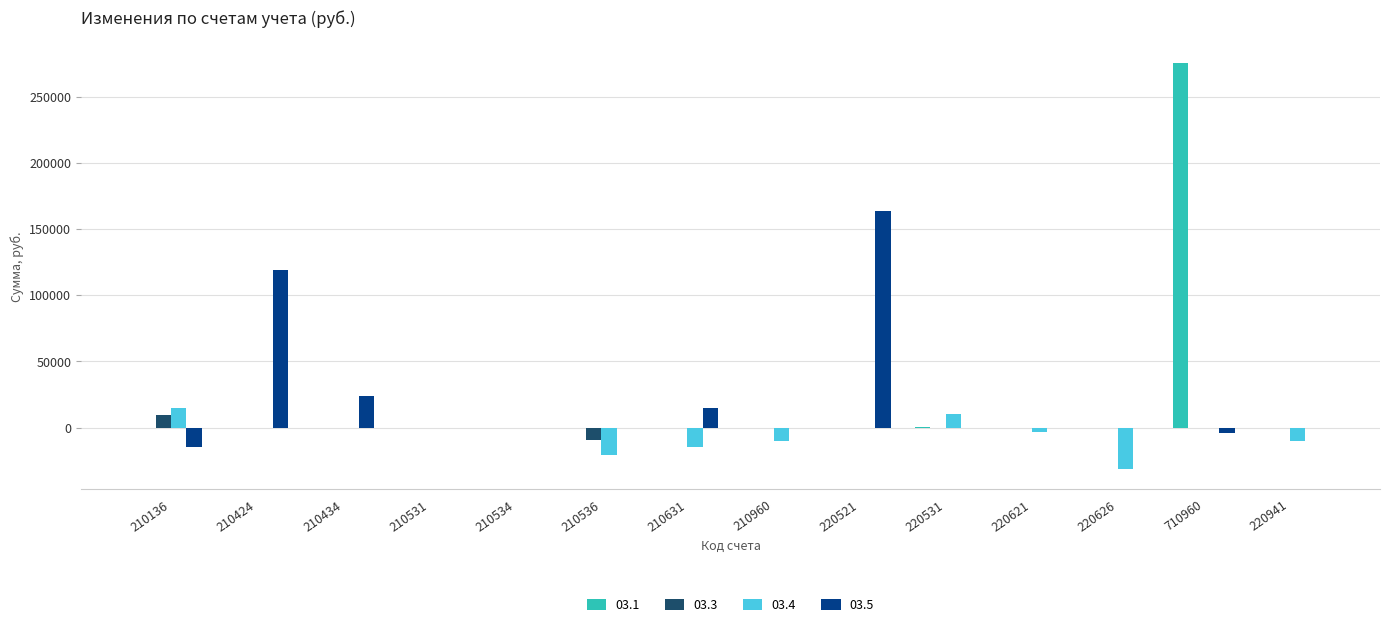

At which category is the sum across all series the highest?

710960